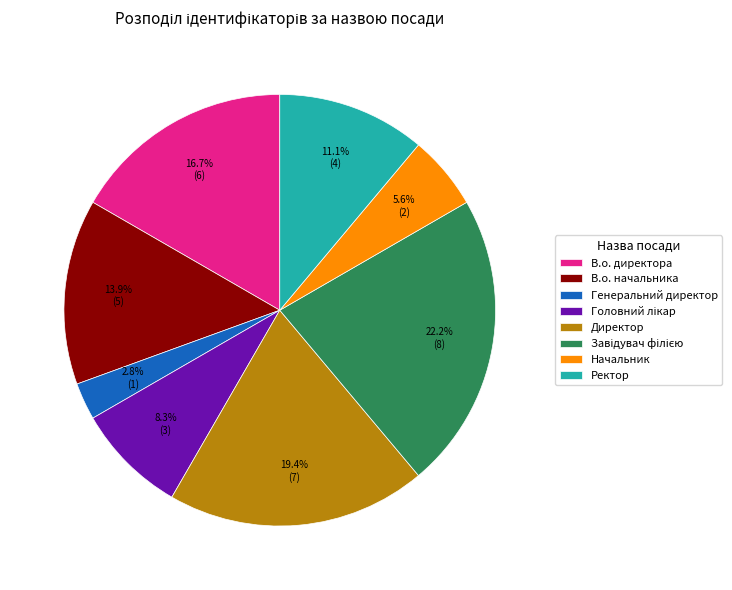

To the nearest percent, what is the difference between the largest and smallest slice percentages?

19%